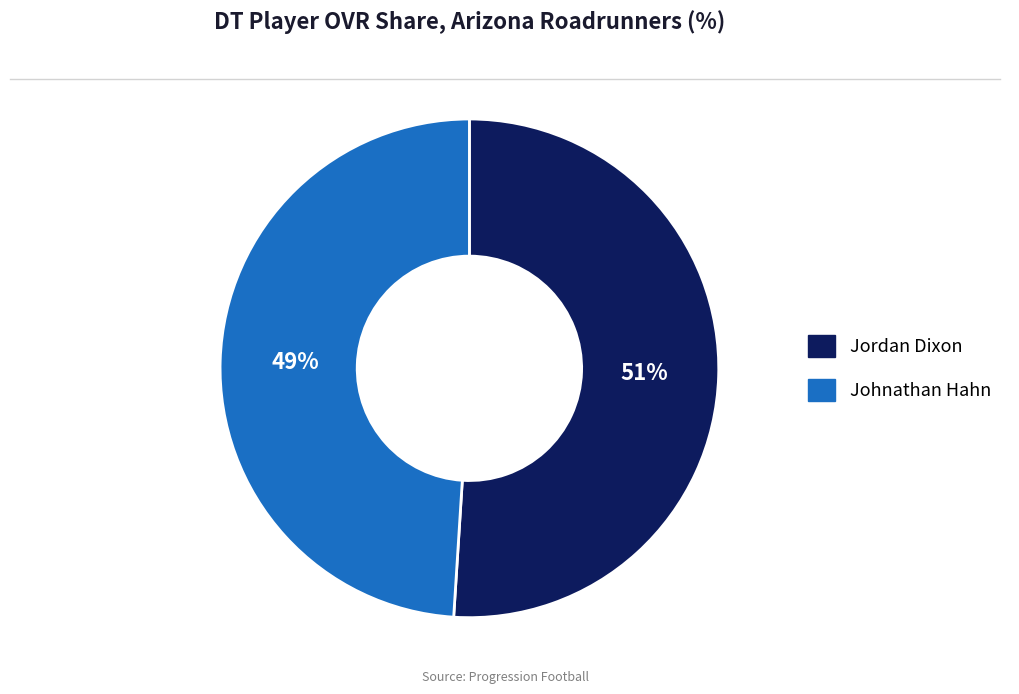

What is the ratio of the value at Johnathan Hahn to the value at Jordan Dixon?

1.0